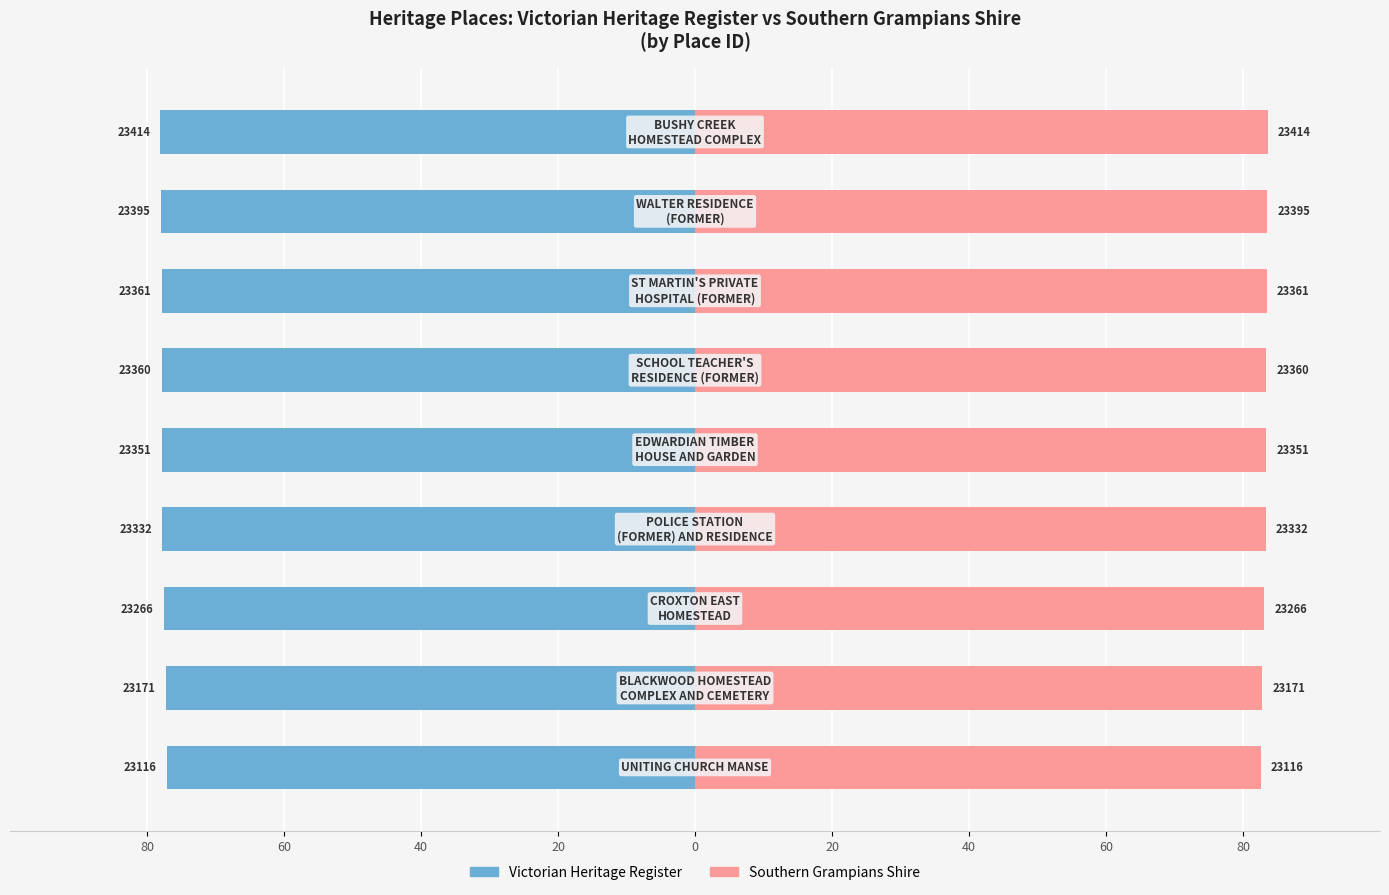

Are the bars horizontal?

Yes